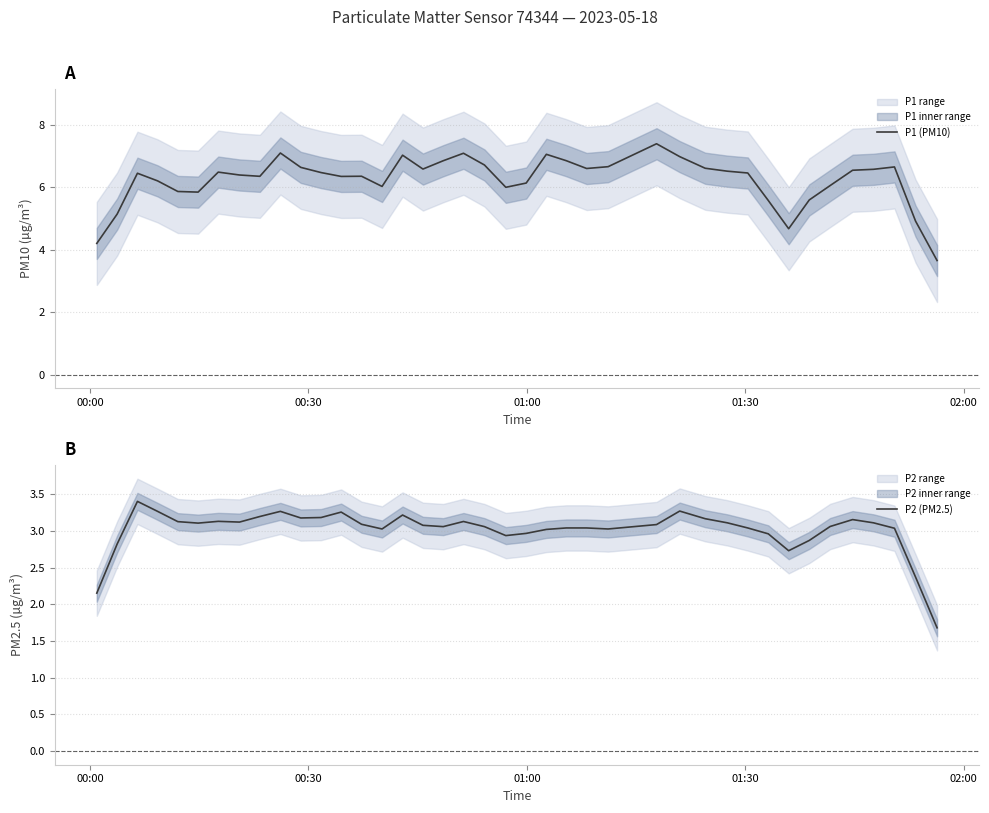

True or false: P2 (PM2.5) and P1 (PM10) intersect in this chart.

False